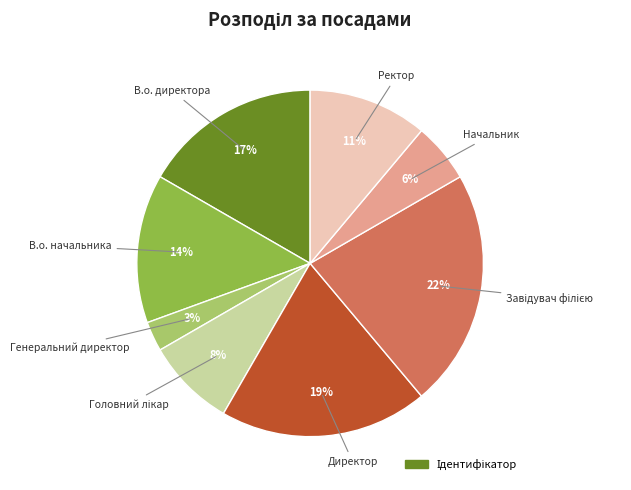

Is there a majority slice in this chart?

No